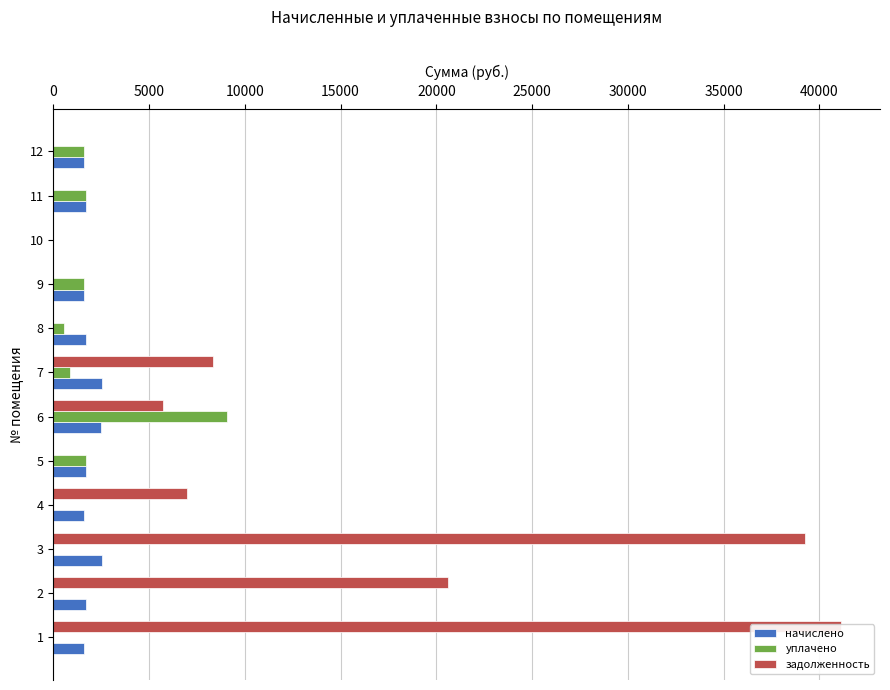

What is the greatest value displayed?

41107.0